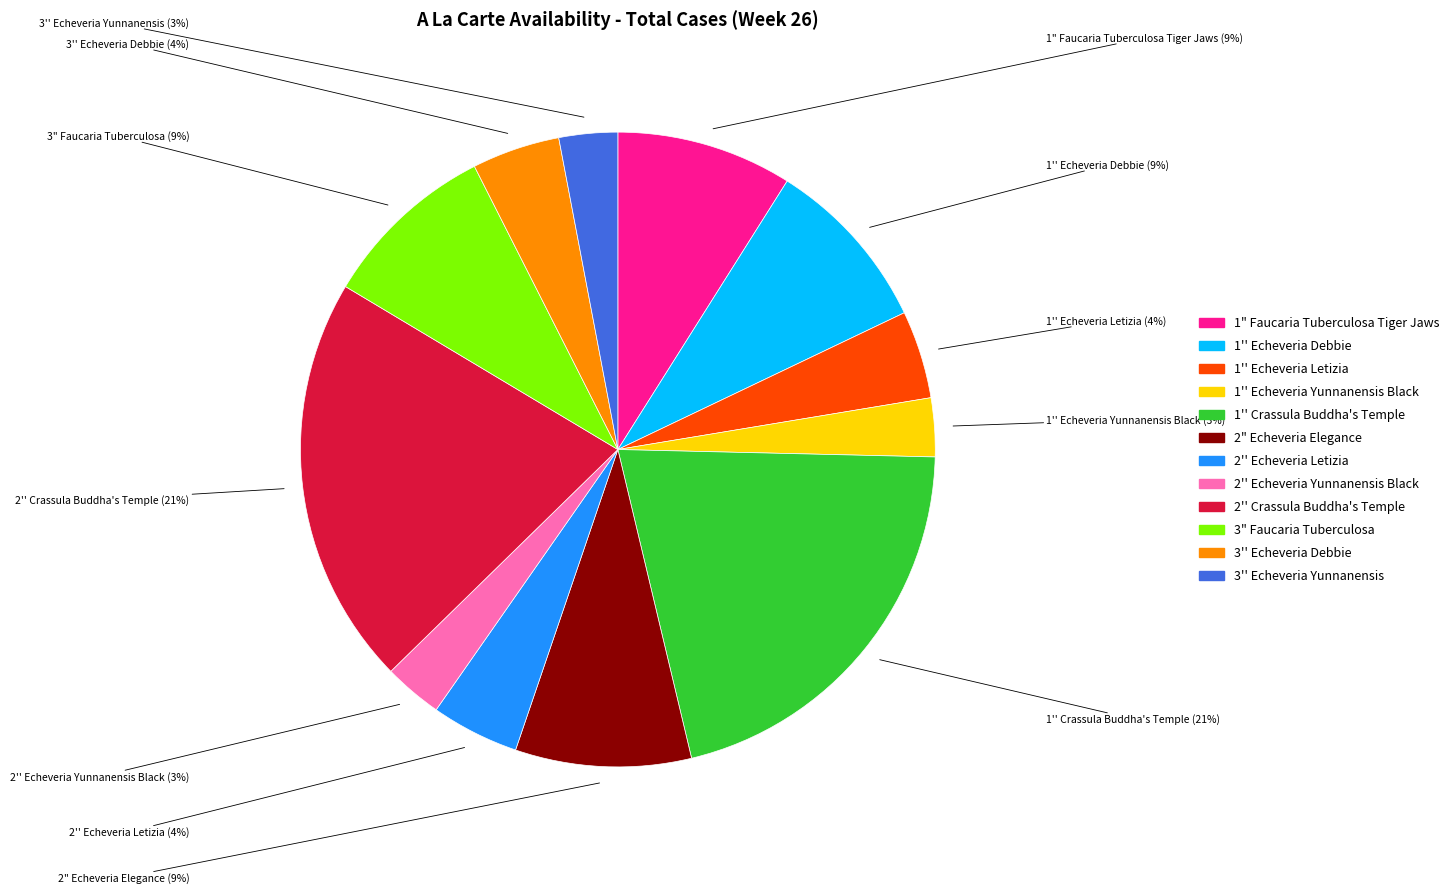

True or false: 2" Echeveria Elegance accounts for 9% of the total.

True